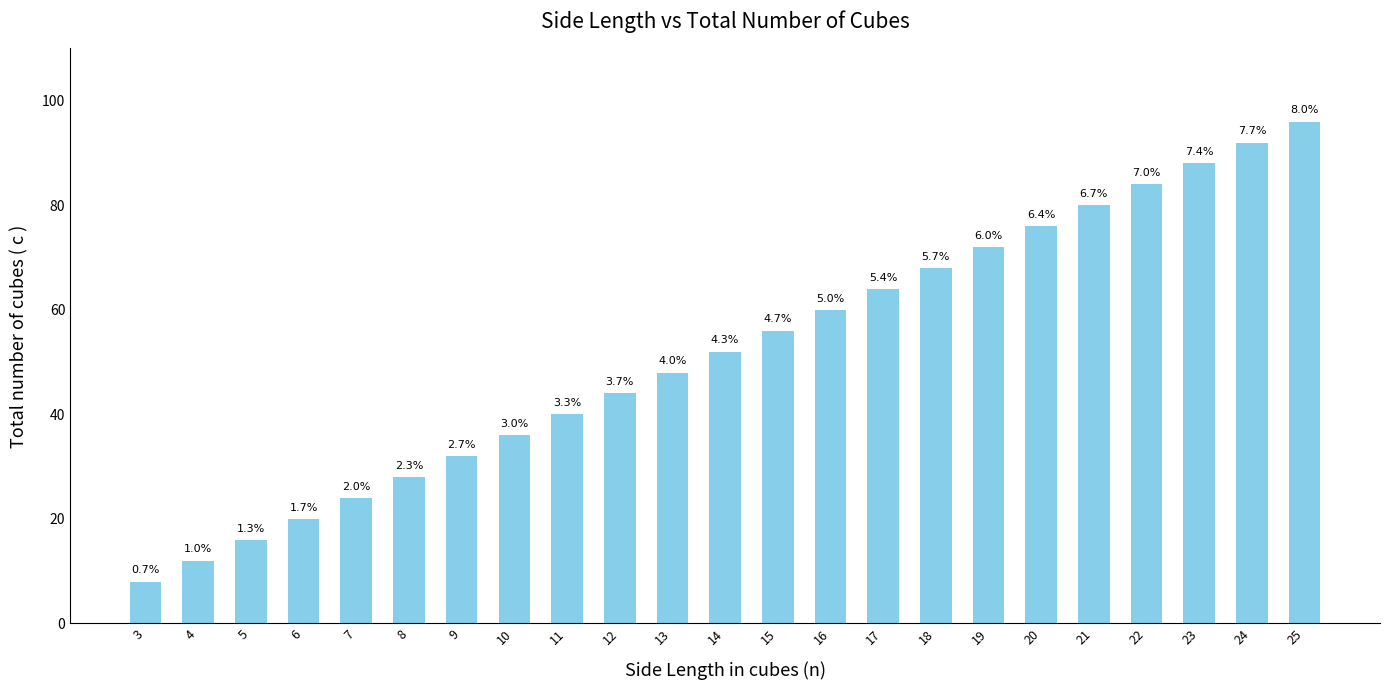

How many bars are there in total?

23